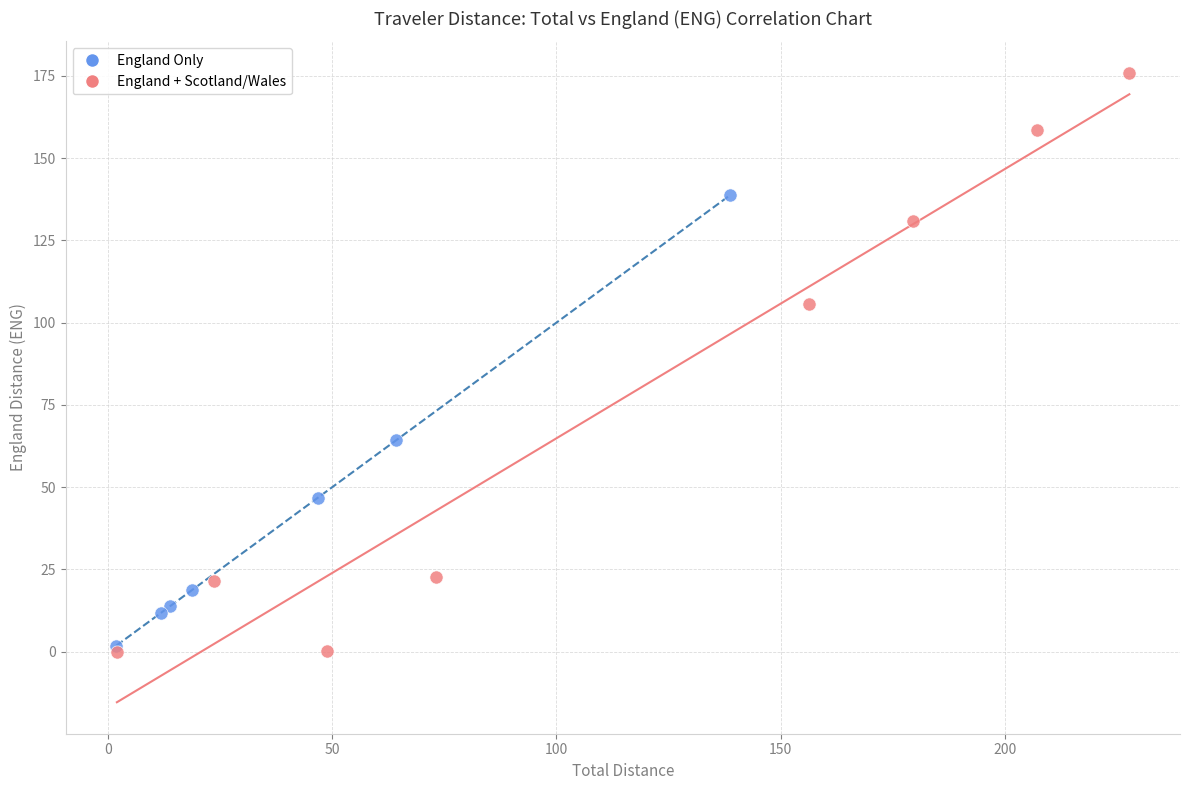

Which series has the largest Y range (max minus min)?

England + Scotland/Wales